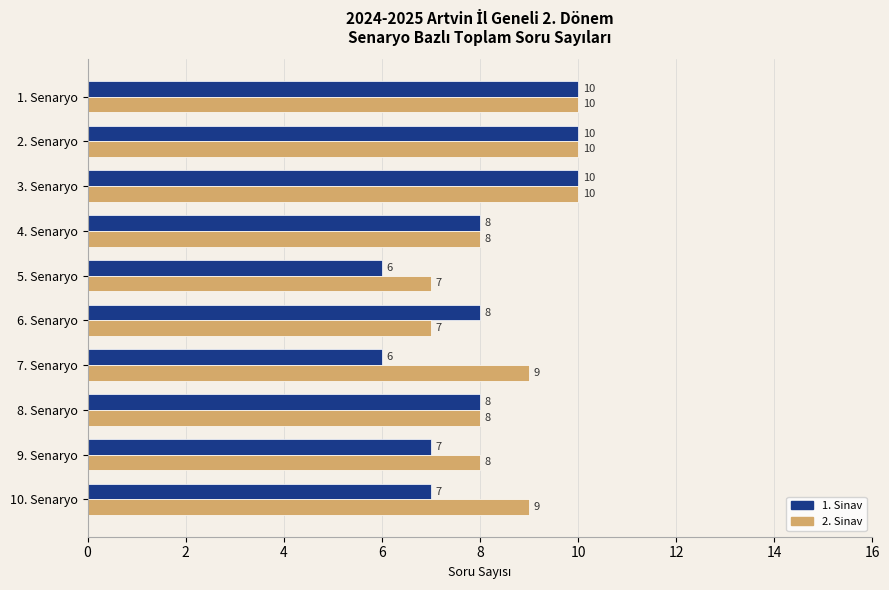

Which series changed the most between 3. Senaryo and 5. Senaryo?

1. Sinav